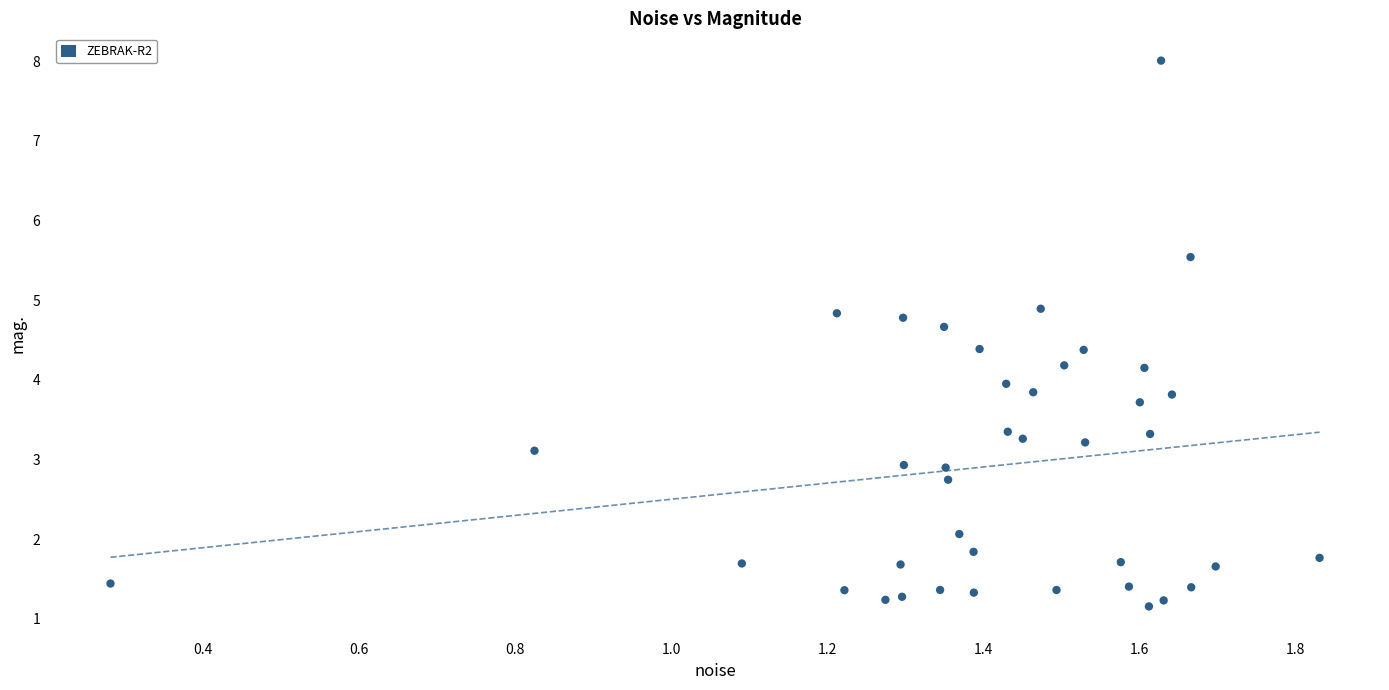

What is the range of Y values (max minus min)?

6.9